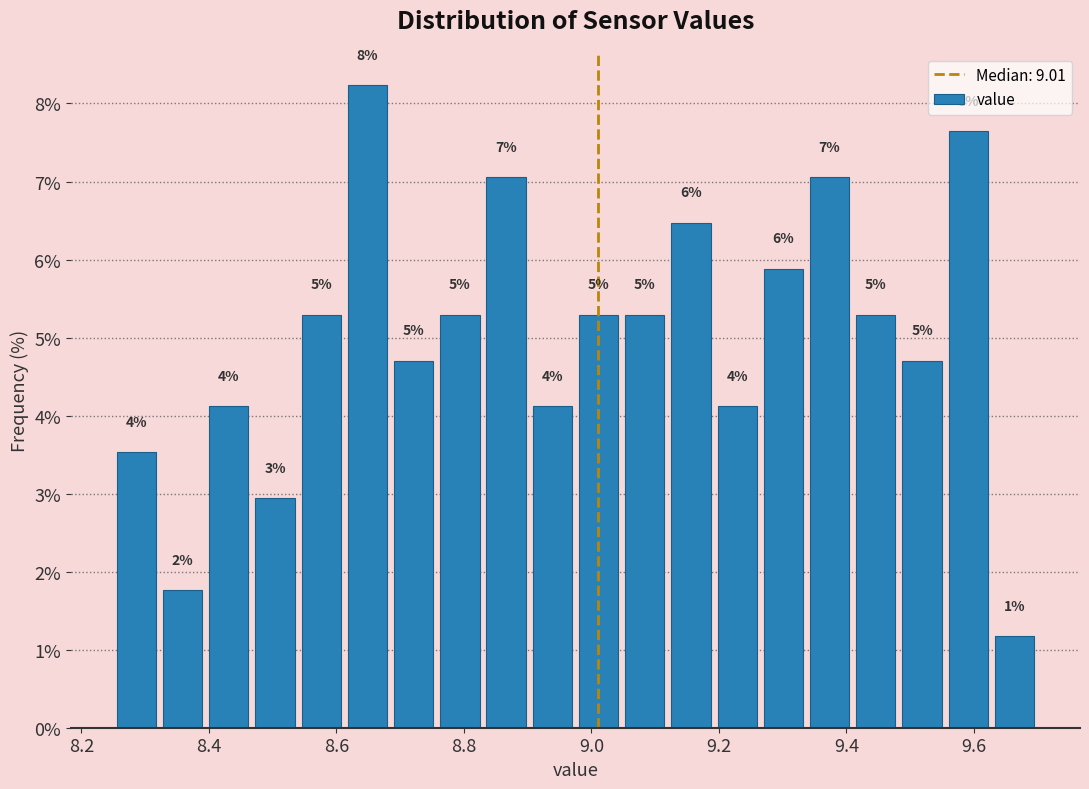

Around what value on the x-axis is the tallest bar? Give the approximate position of its centre, as read against the axis.

8.64